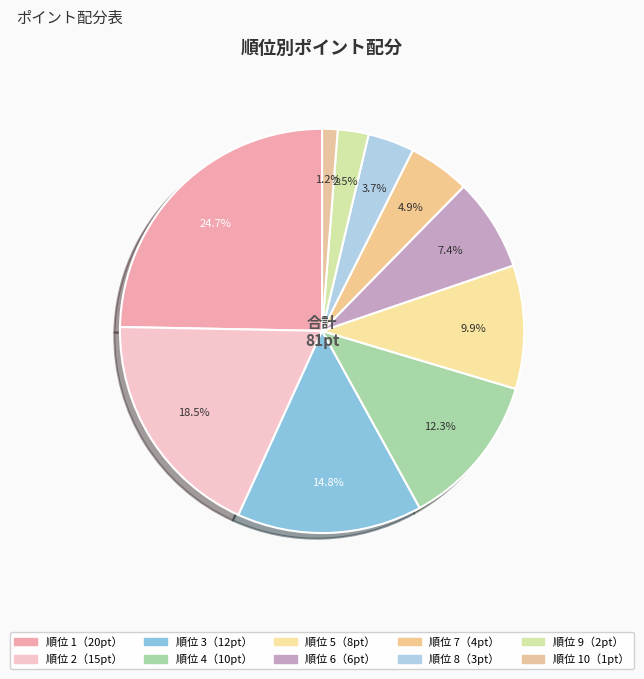

Is there a majority slice in this chart?

No